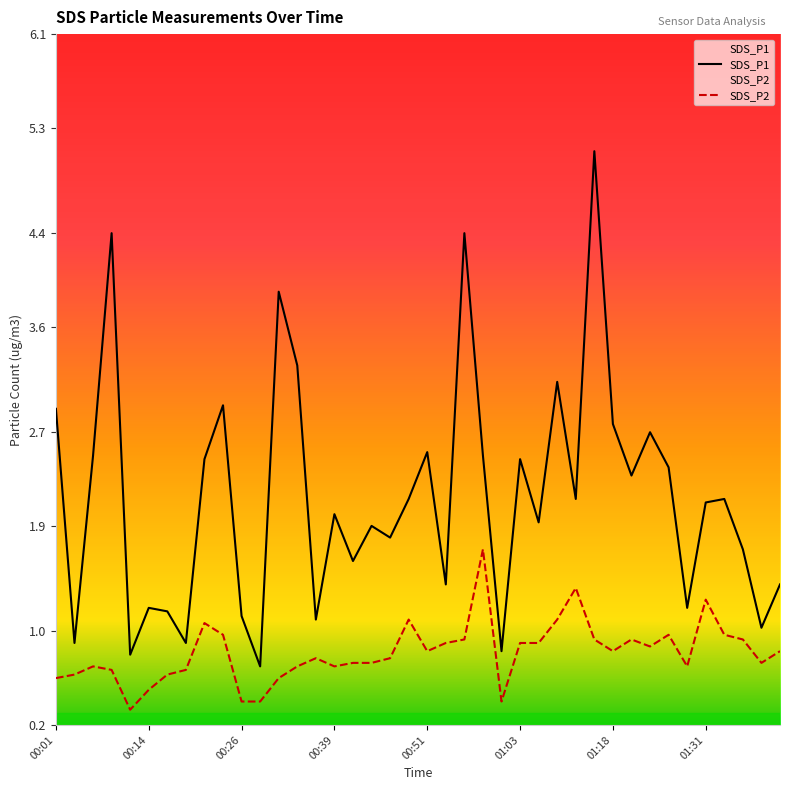

What are all the series names shown in the legend?

SDS_P1, SDS_P2